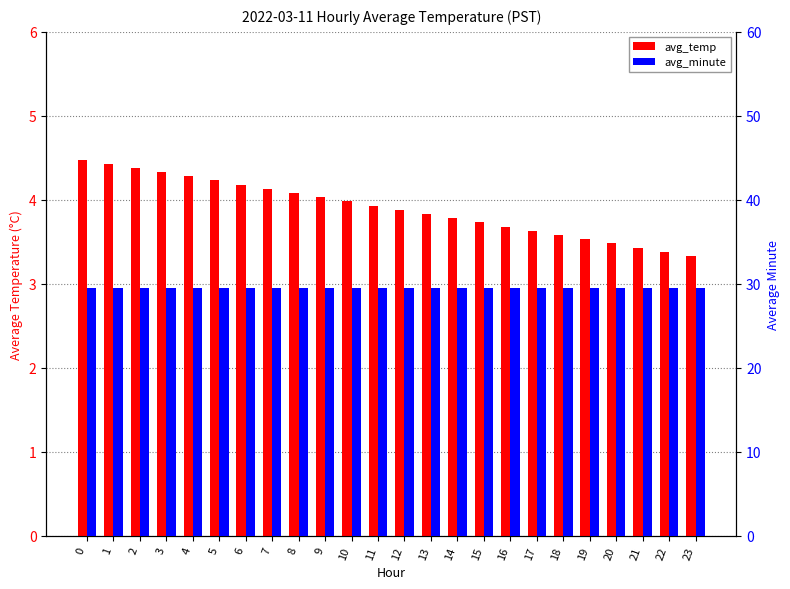

The value of avg_temp at 2 is 4.4. True or false?

True